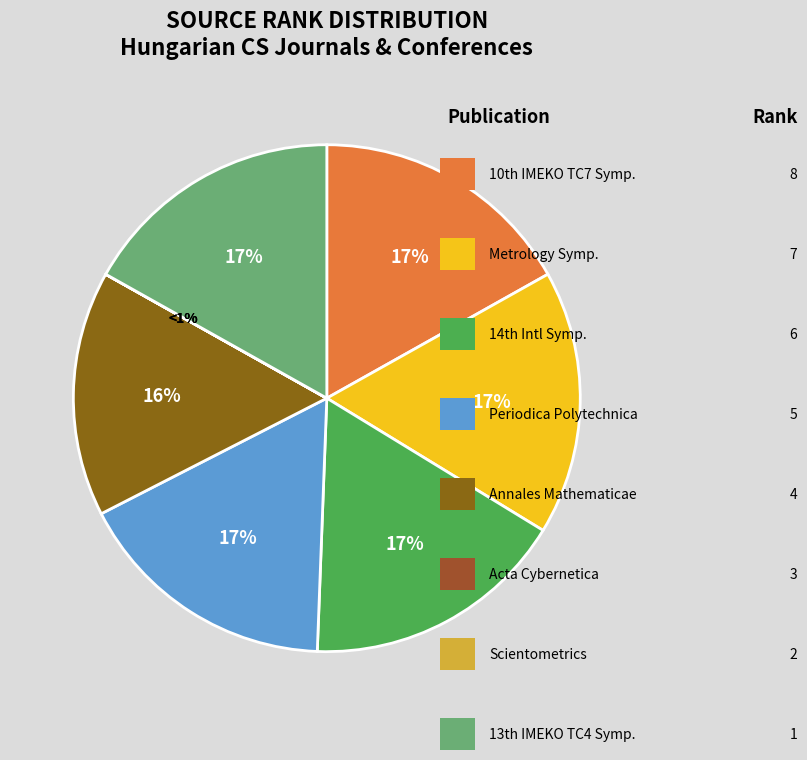

To the nearest percent, what is the combined percentage of Symposium on Metrology and Periodica polytechnica?

34%